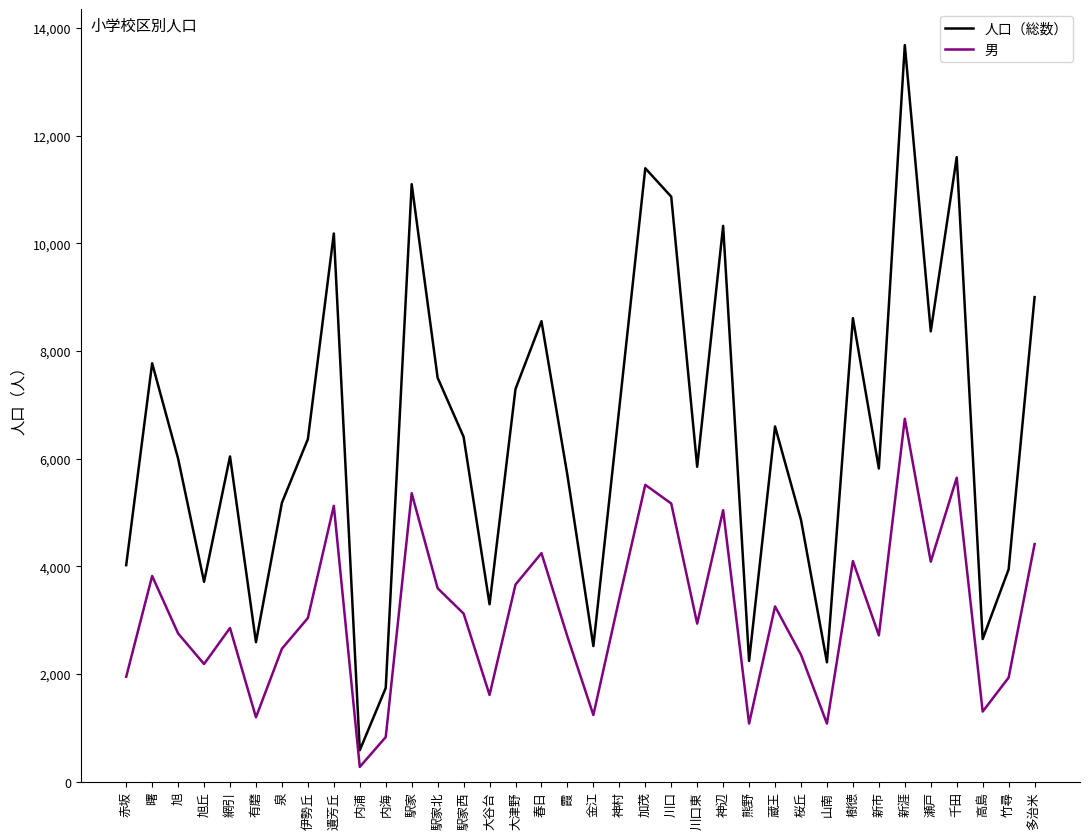

Which series changed the most between 遺芳丘 and 金江?

人口（総数）